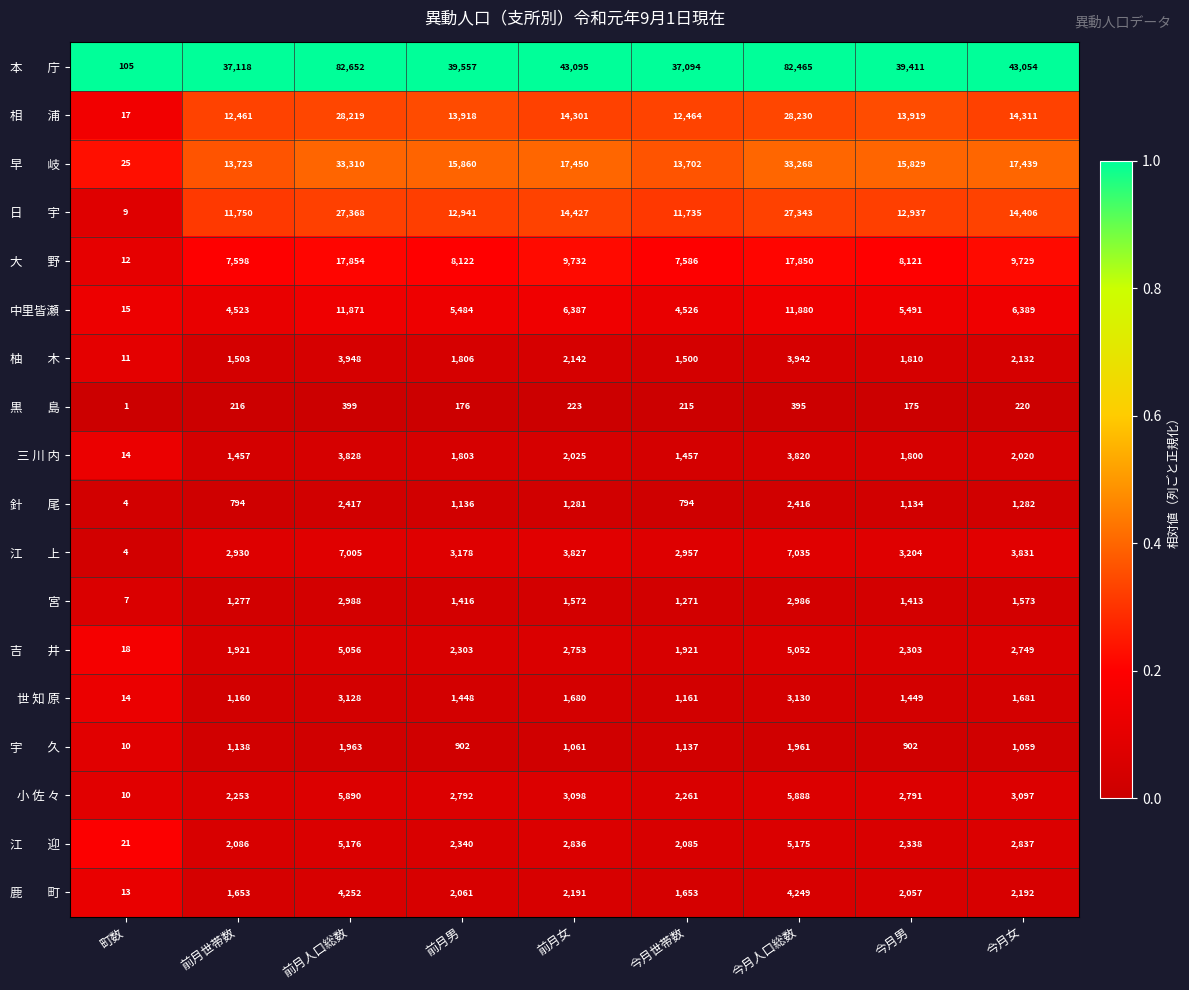

What is the difference between the 世 知 原 values at 町数 and 前月人口総数?

3114